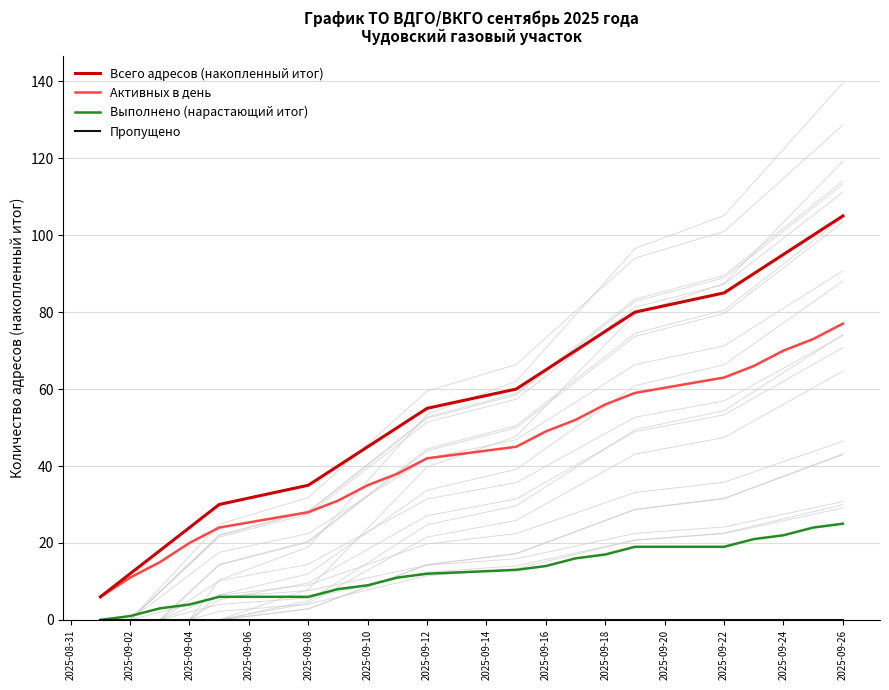

True or false: Активных в день and Выполнено (нарастающий итог) cross at least once.

False